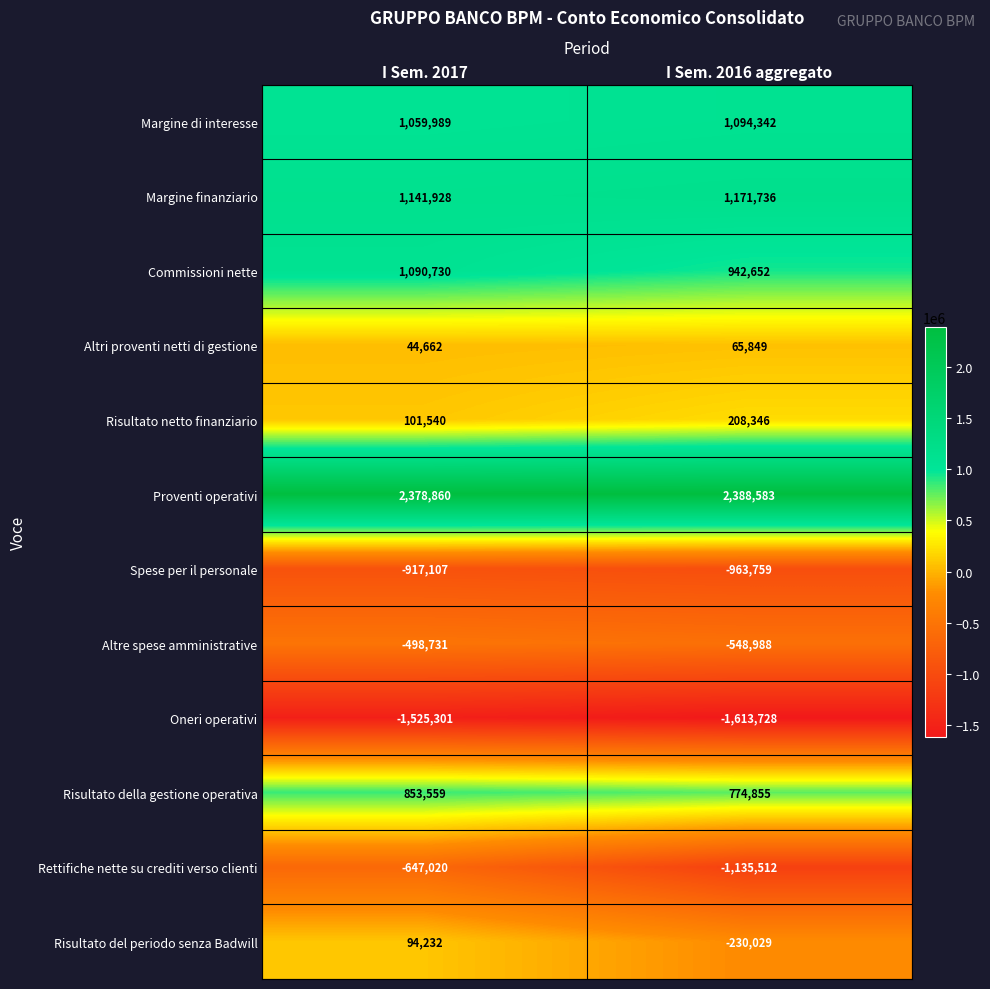

What is the spread (max minus min) of values at I Sem. 2017?

3904161